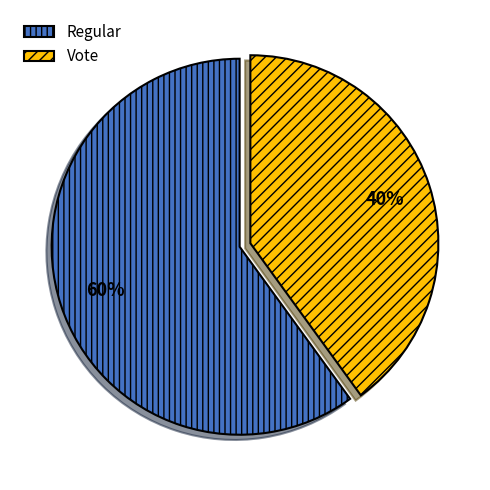

True or false: Regular accounts for 60% of the total.

True